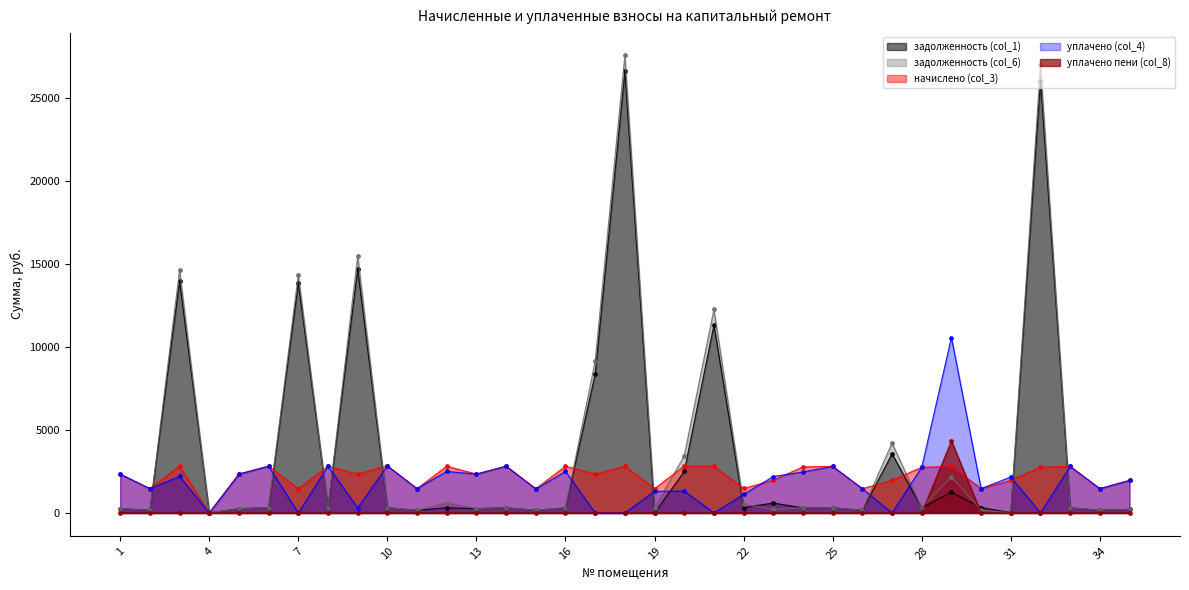

Between 31 and 6, which is larger?

6